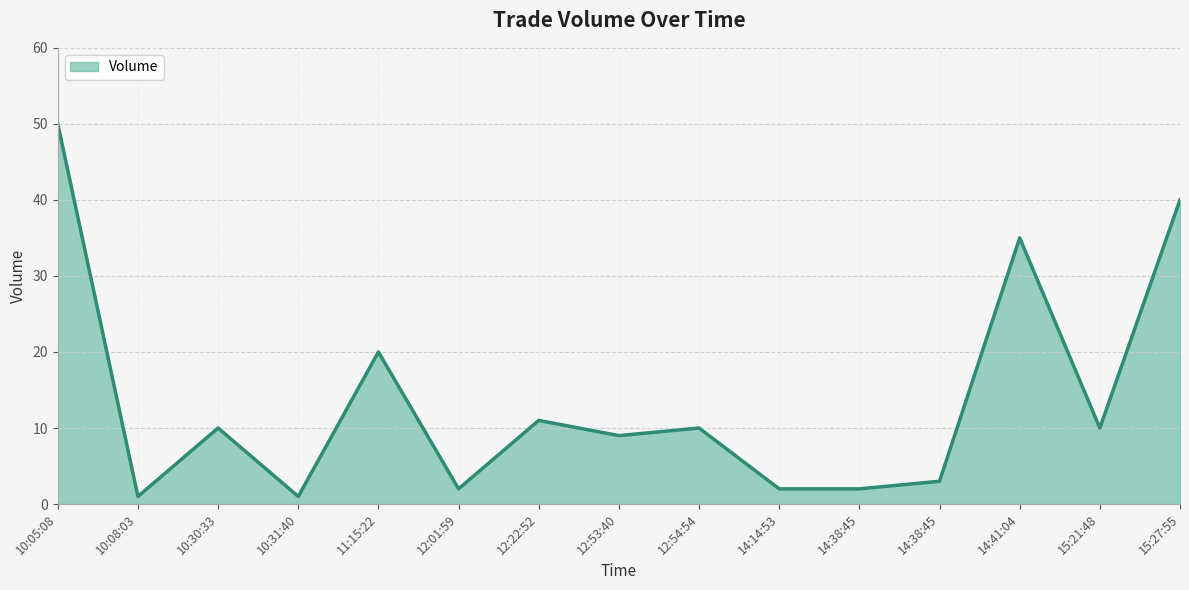

Does the chart have visible grid lines?

Yes